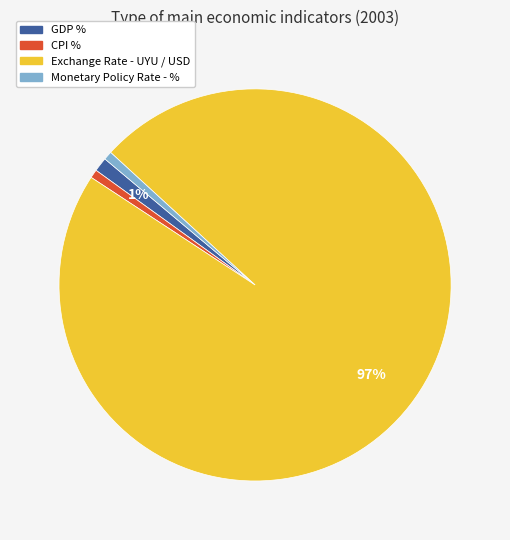

To the nearest percent, what is the average slice percentage?

25%